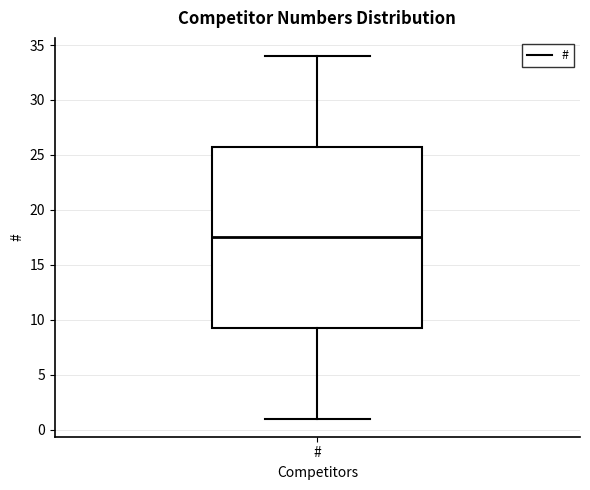

Transcribe this box plot: give where the median line is, the range the box spans, and where the two whiskers end, as read against the y-axis. The values are not printed on the chart, so give them approximately, as read against the axis.

median 17.5, box 9.5 to 26.0, whiskers 1.0 to 34.0